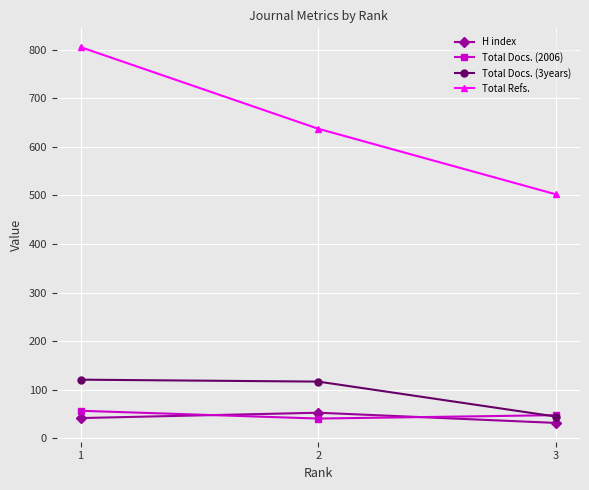

Reading left to right, extract all data points from this chart.

H index: 1=42	2=53	3=32
Total Docs. (2006): 1=57	2=41	3=48
Total Docs. (3years): 1=121	2=117	3=45
Total Refs.: 1=805	2=637	3=502